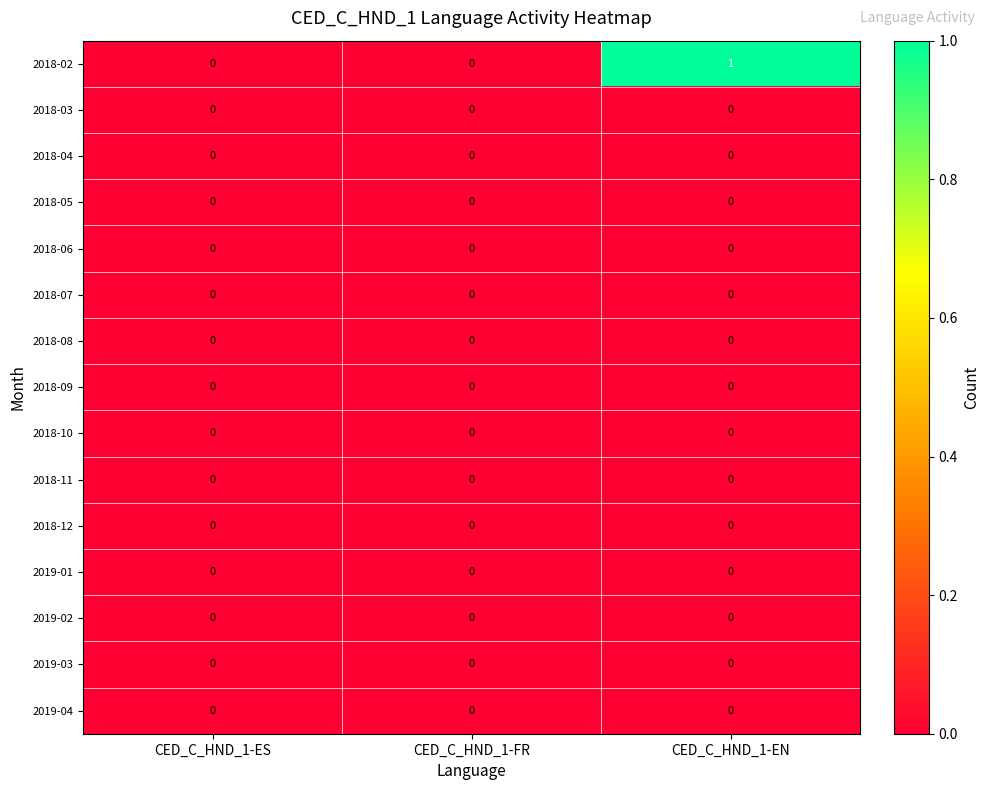

At which category is the sum across all series the highest?

CED_C_HND_1-EN